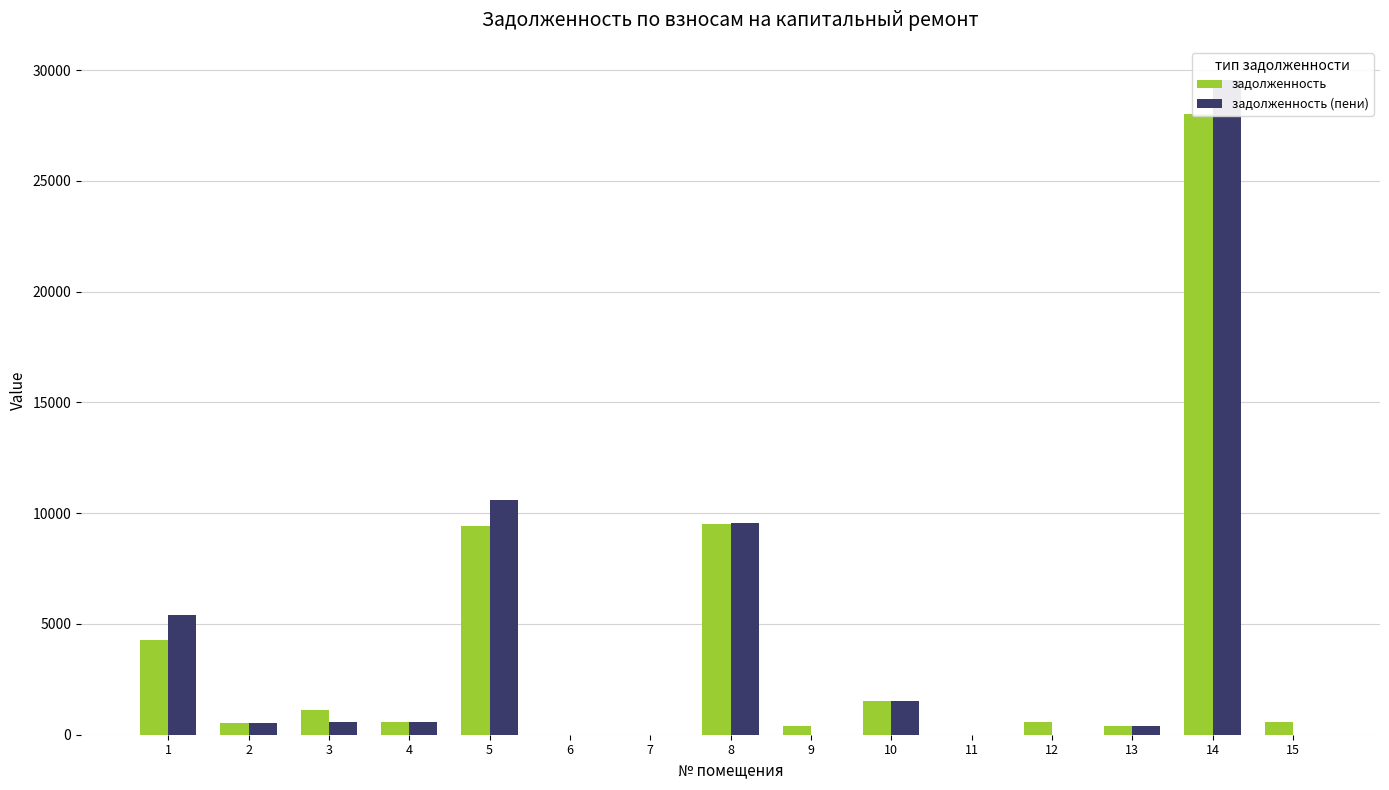

What is the approximate value of задолженность (пени) at 2?

512.5